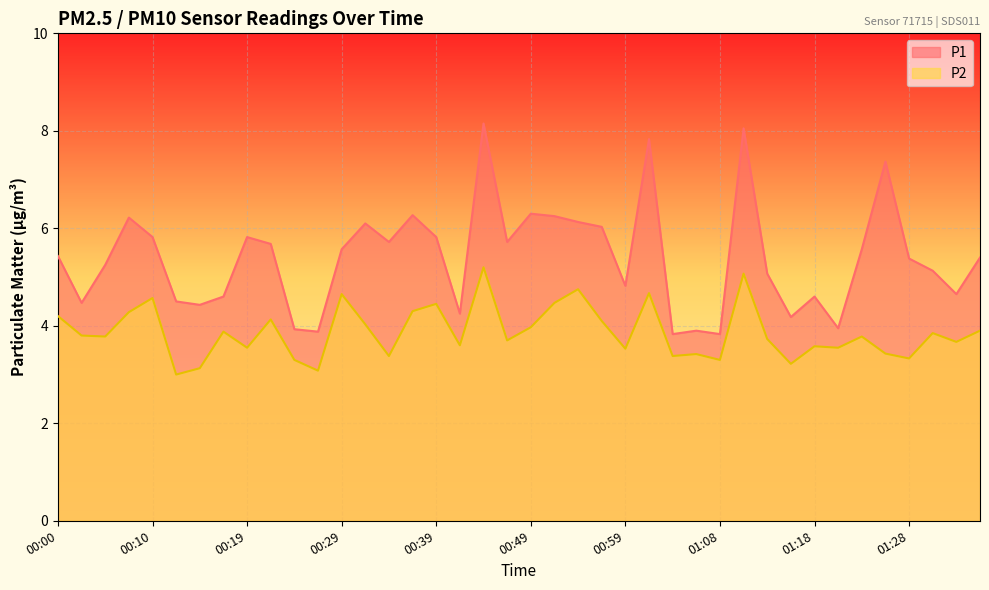

True or false: P1 has more than 2 interior local peaks.

True